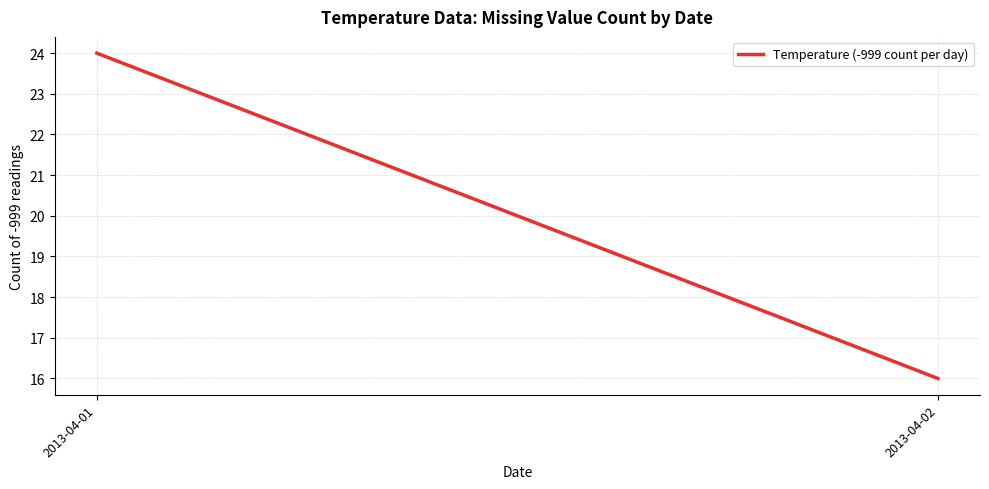

What is the sum of the values at 2013-04-01 and 2013-04-02?

40